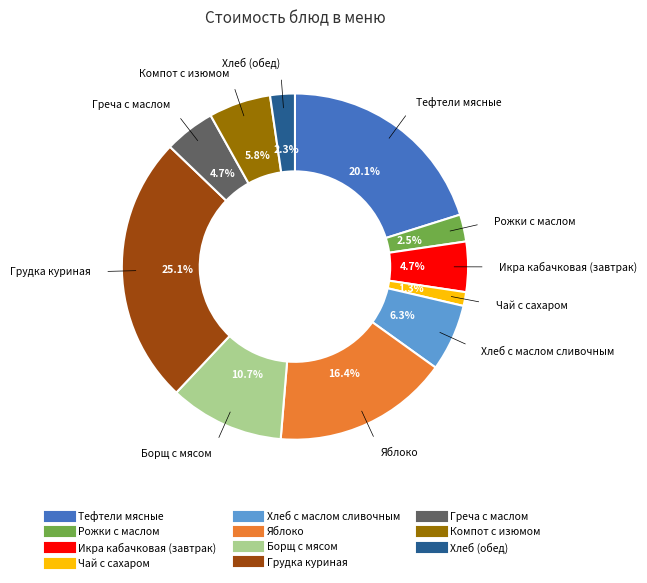

What percentage is NOT represented by Греча с маслом?

95.3%